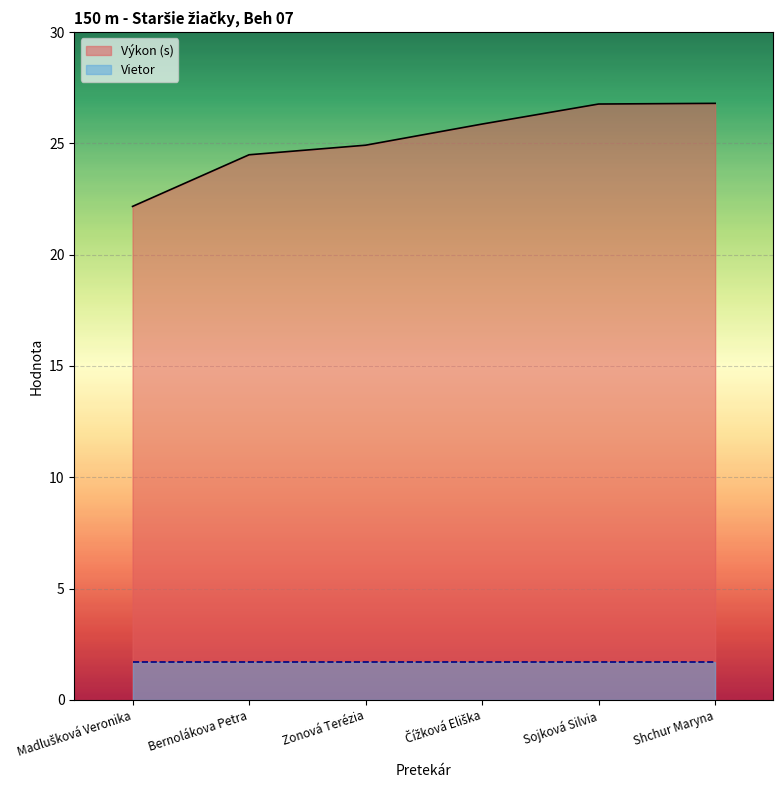

At which category does the chart reach its peak across all series?

Shchur Maryna